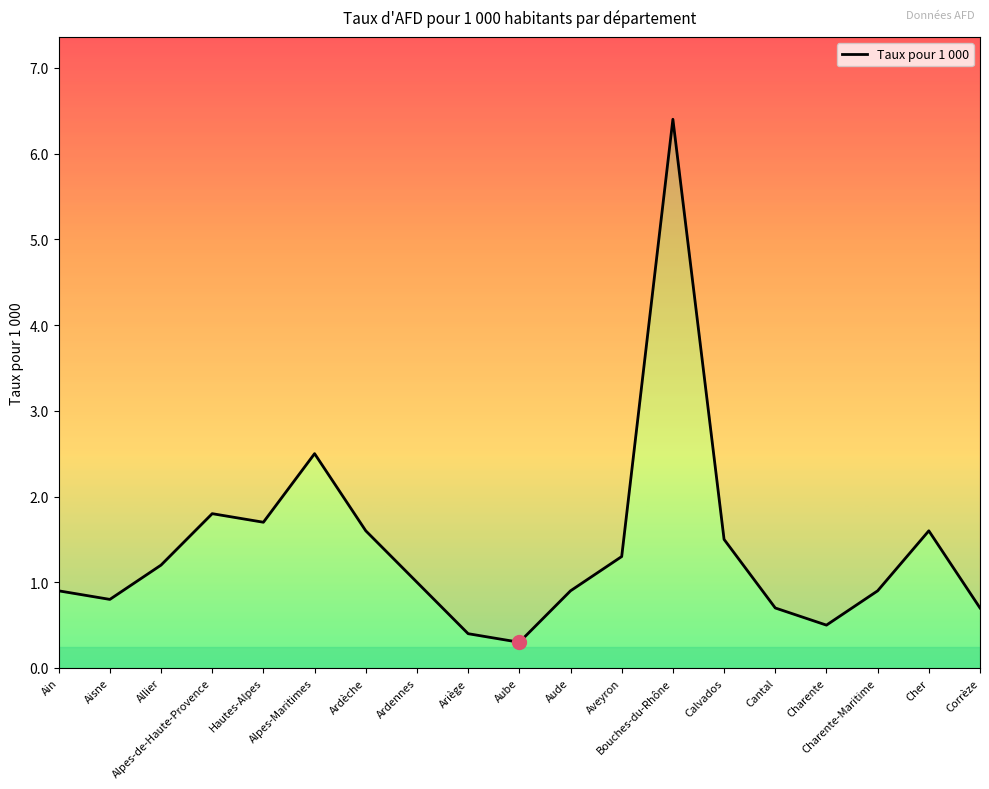

At which category does the chart reach its peak across all series?

Bouches-du-Rhône